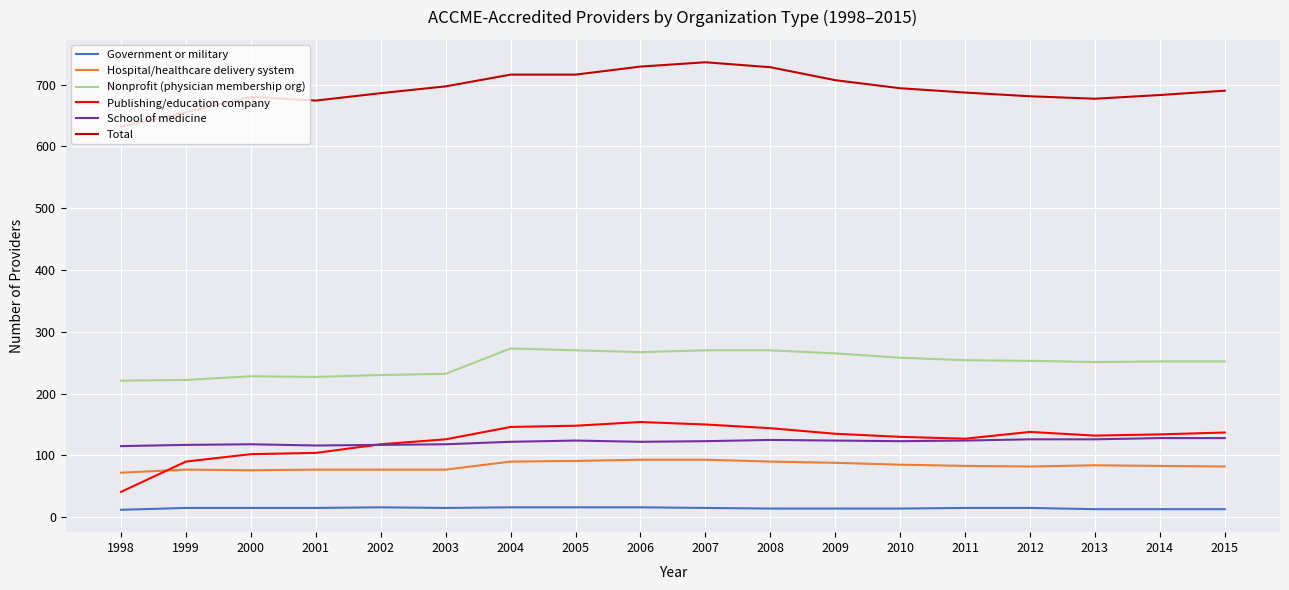

How many lines are shown in the chart?

6